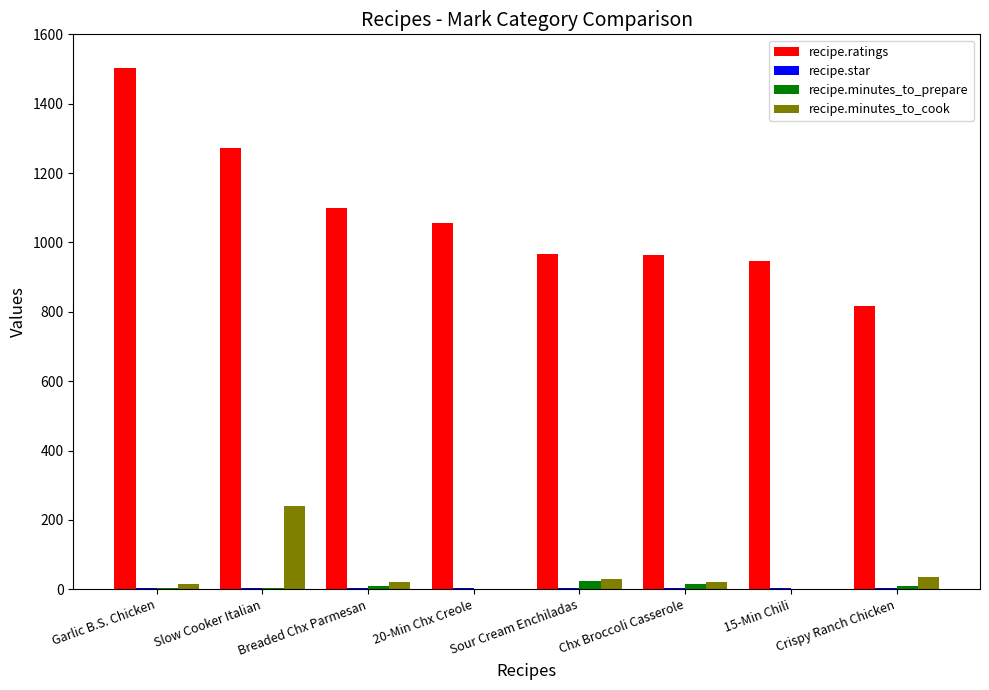

At which category does the chart reach its peak across all series?

Garlic B.S. Chicken